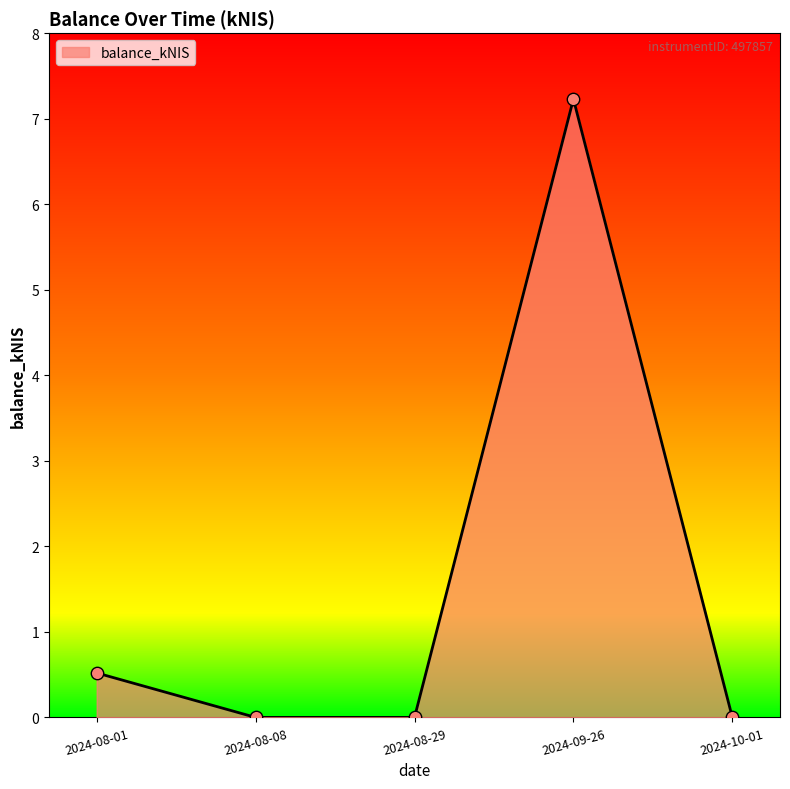

Which has a higher value, 2024-08-01 or 2024-09-26?

2024-09-26